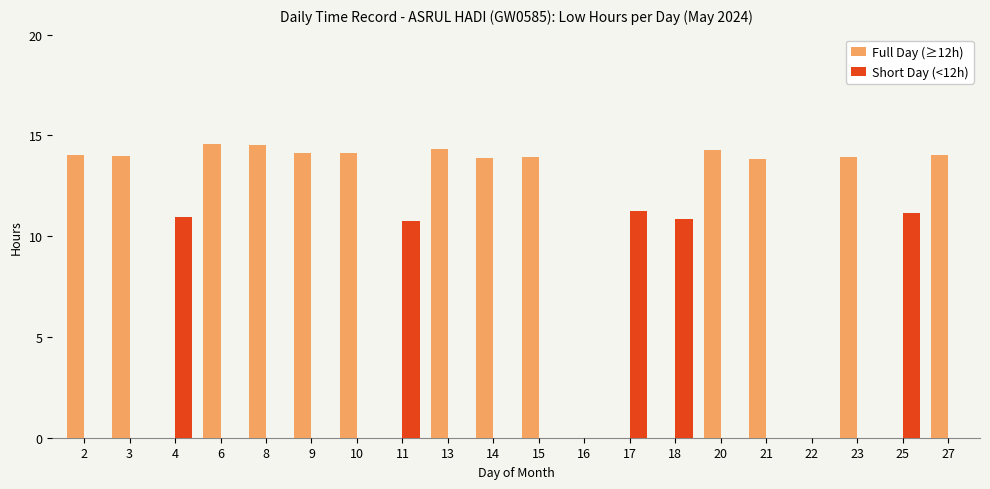

What is the sum of the Full Day (≥12h) values at 16 and 3?

14.0